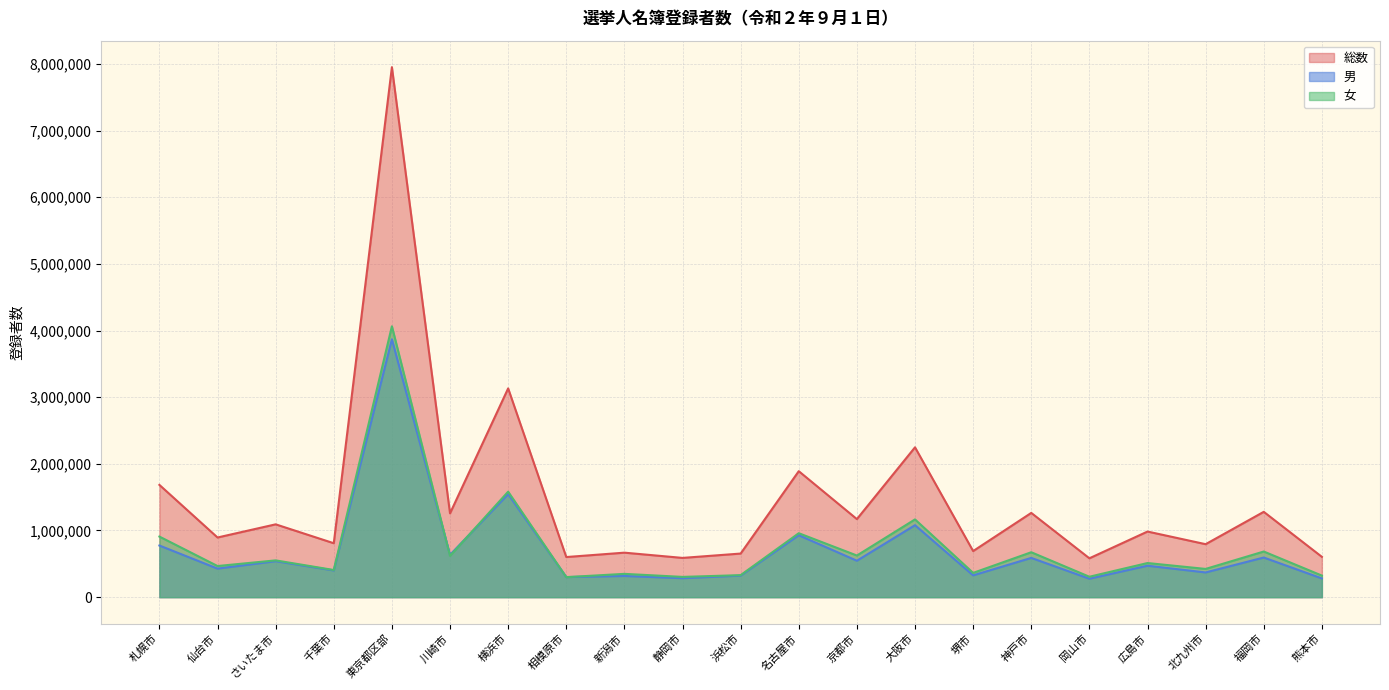

True or false: 男 and 総数 intersect in this chart.

False